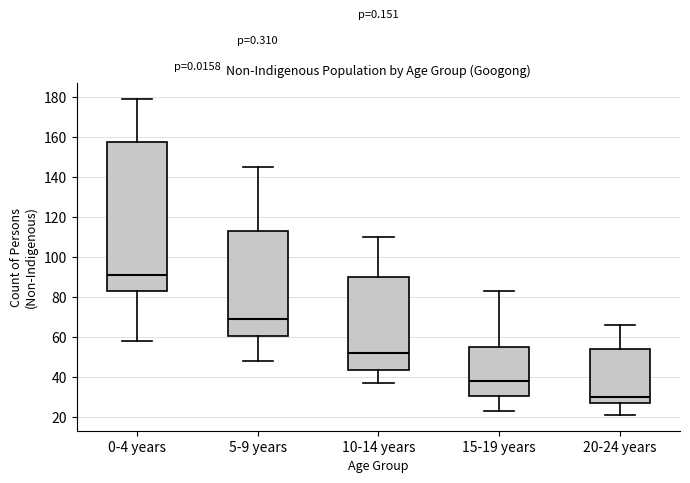

Reading left to right, transcribe this box plot: for each box, give where its median line is, the range the box spans, and where its two whiskers end, as read against the y-axis. The values are not printed on the chart, so give them approximately, as read against the axis.

0-4 years: median 92, box 84 to 158, whiskers 58 to 180
5-9 years: median 70, box 60 to 114, whiskers 48 to 146
10-14 years: median 52, box 44 to 90, whiskers 38 to 110
15-19 years: median 38, box 30 to 56, whiskers 24 to 84
20-24 years: median 30, box 28 to 54, whiskers 22 to 66